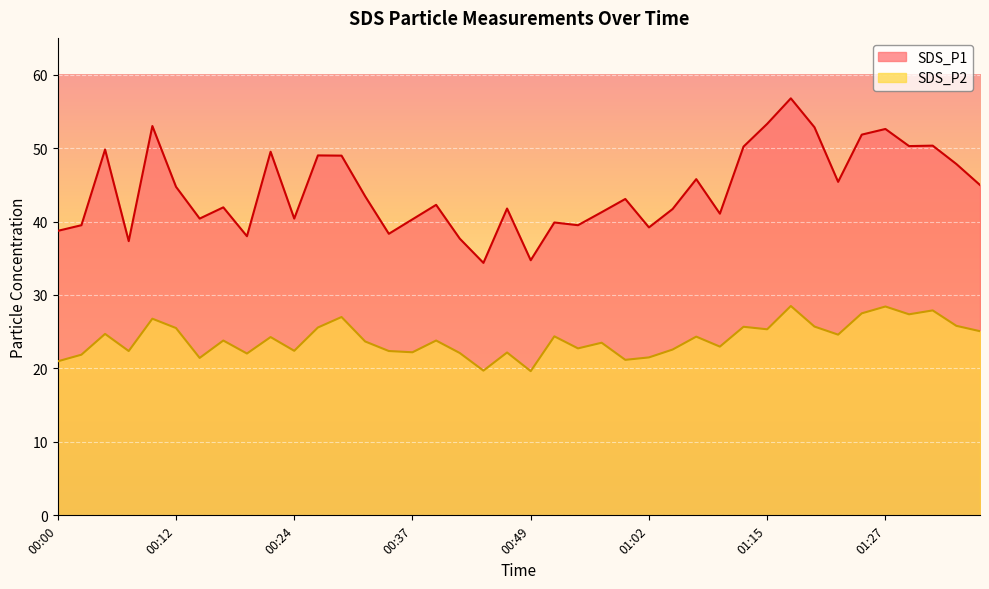

What is the smallest value displayed?

19.6